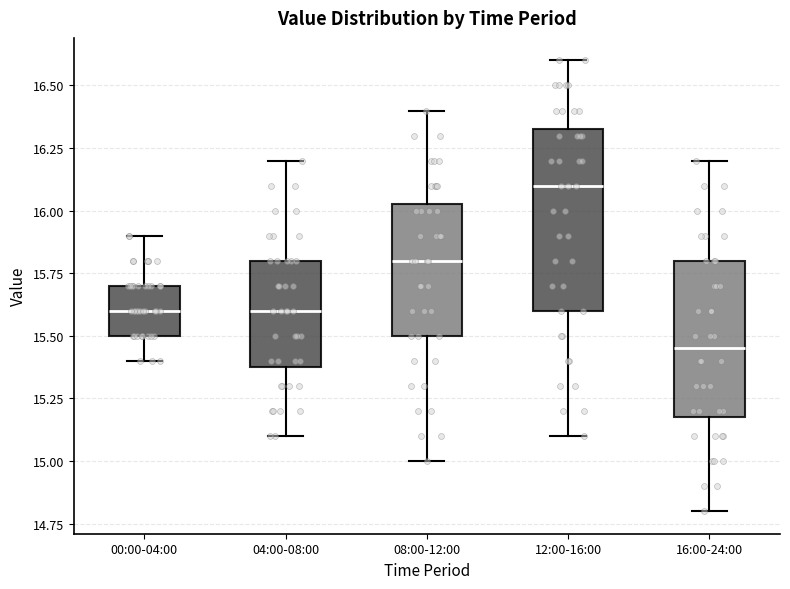

Which box is the tallest, from its lower edge to its upper edge?

12:00-16:00